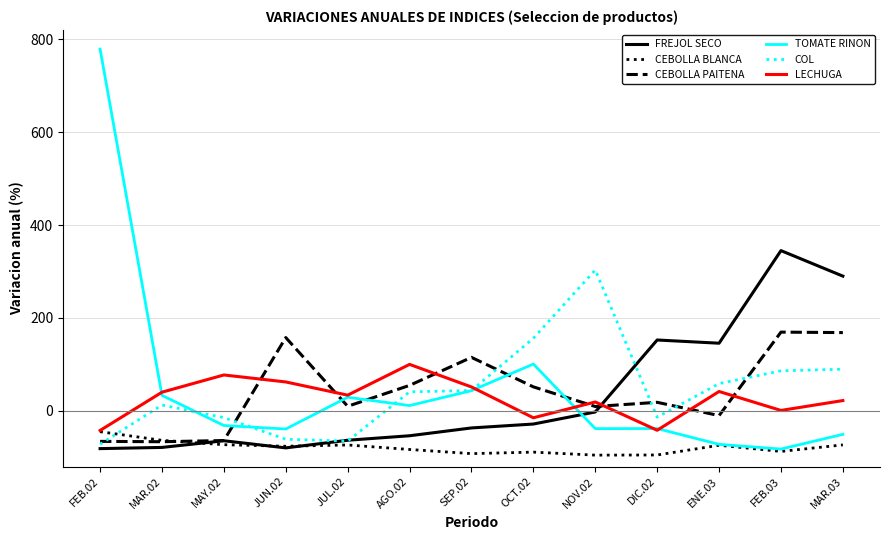

What is the sum of the FREJOL SECO values at MAY.02 and MAR.03?

225.4